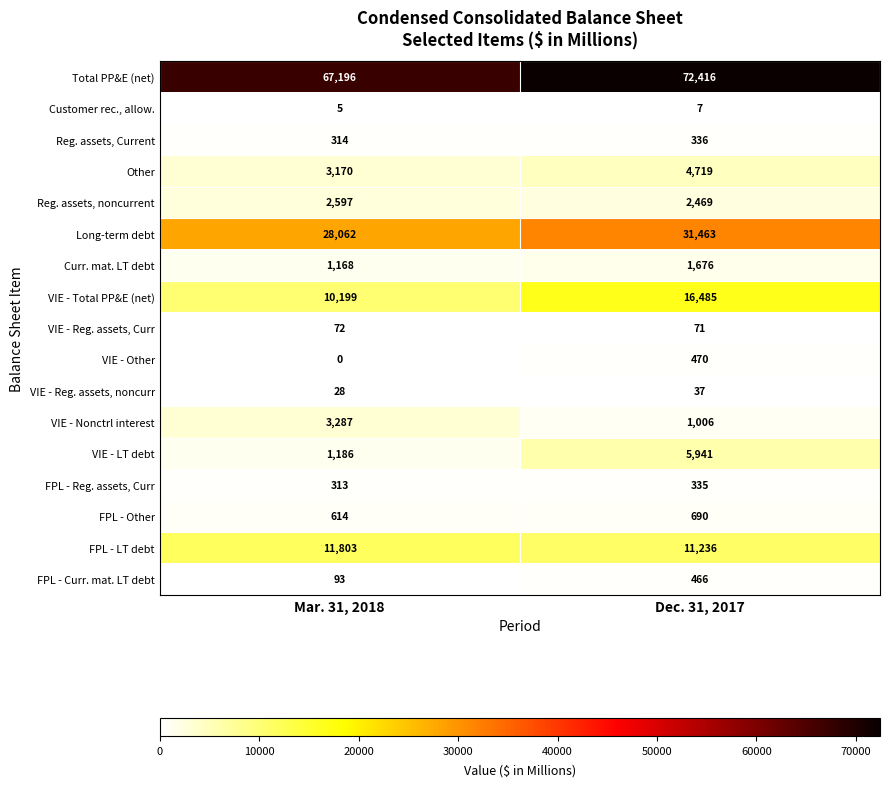

The VIE - Reg. assets, Curr series shows 72 at Mar. 31, 2018. True or false?

True